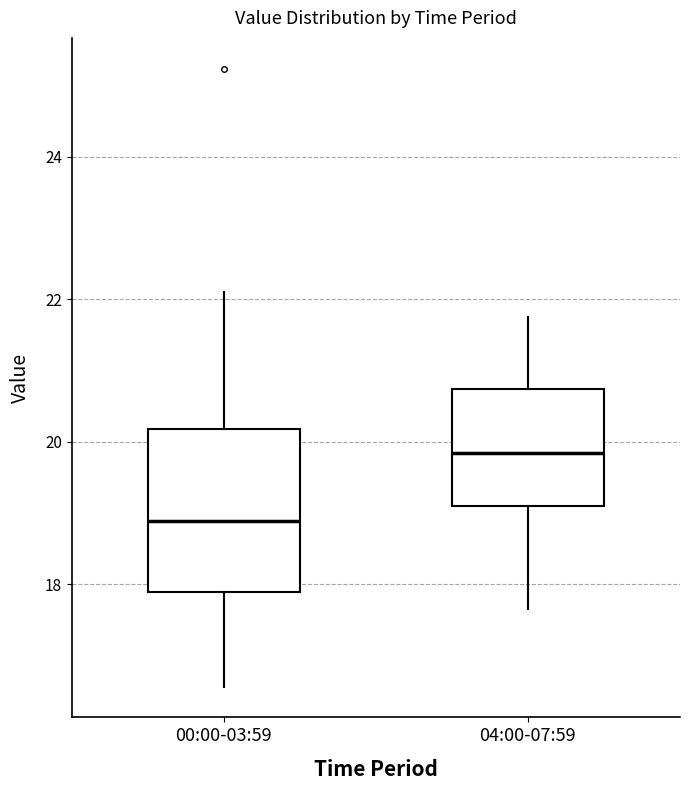

Which box's median line is the highest?

04:00-07:59